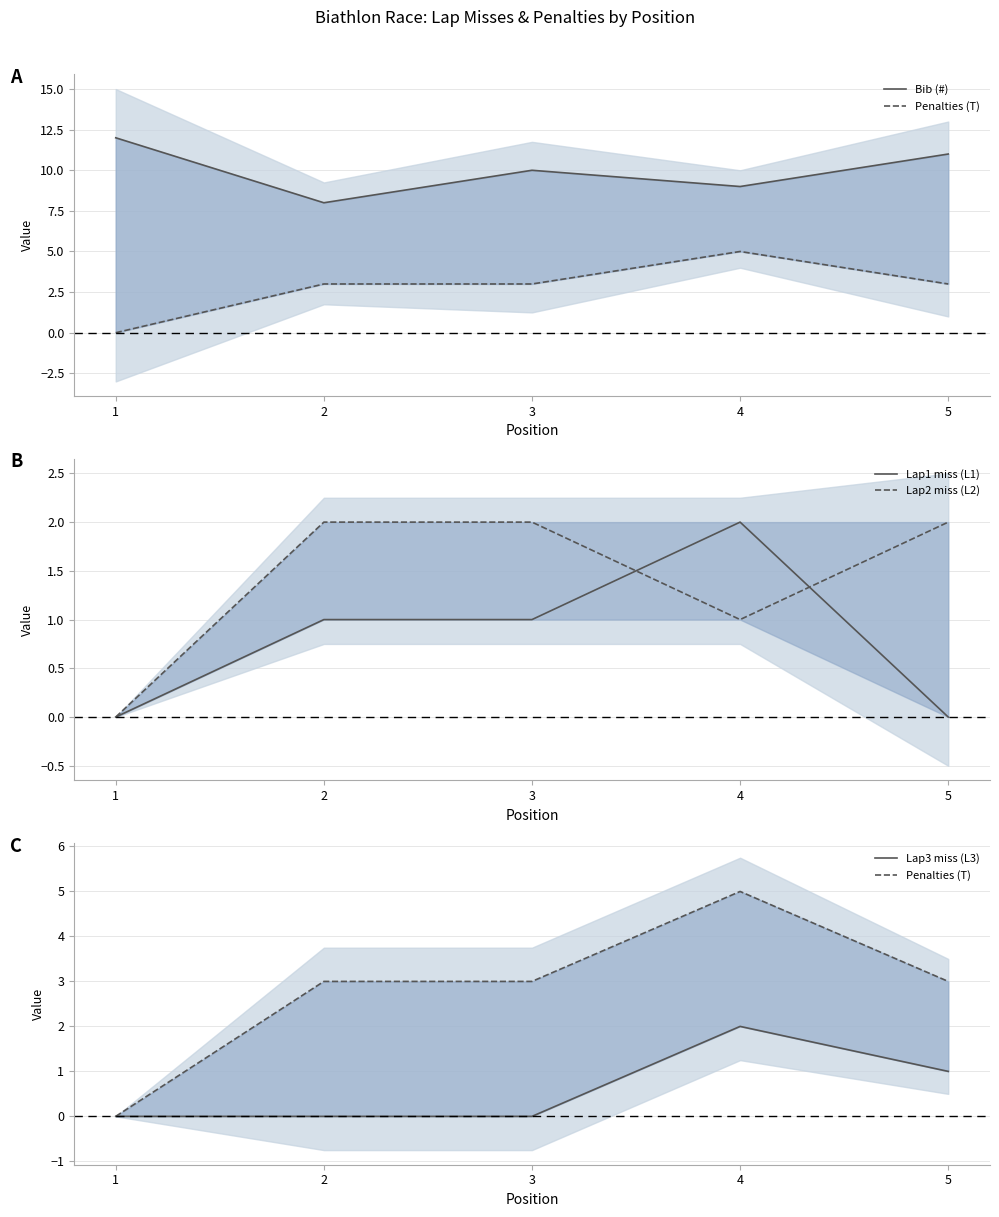

Where is the first local minimum for Lap2 miss (L2)?

4